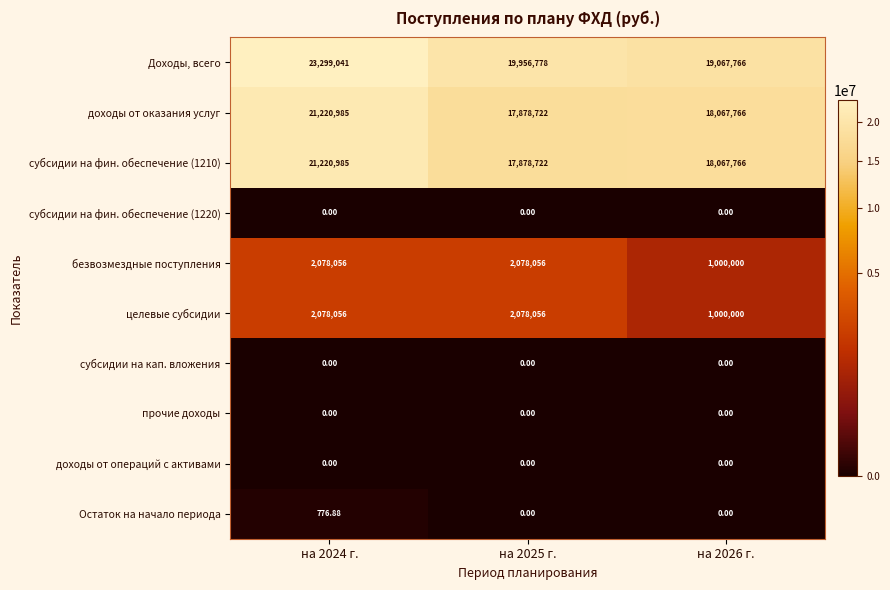

How many series are shown in this chart?

10